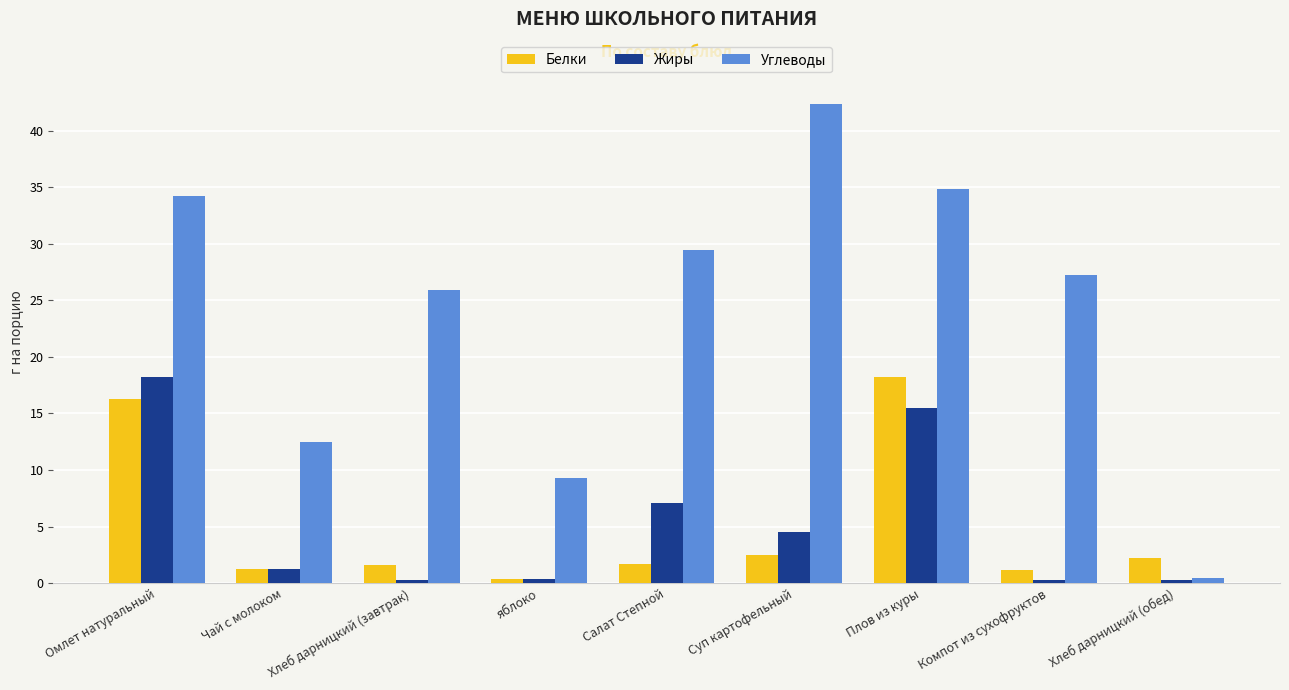

How many data points does each series have?

9